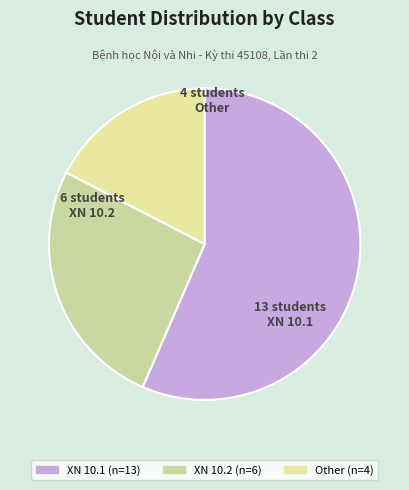

Do XN 10.1 and XN 10.2 together represent more than half of the pie?

Yes